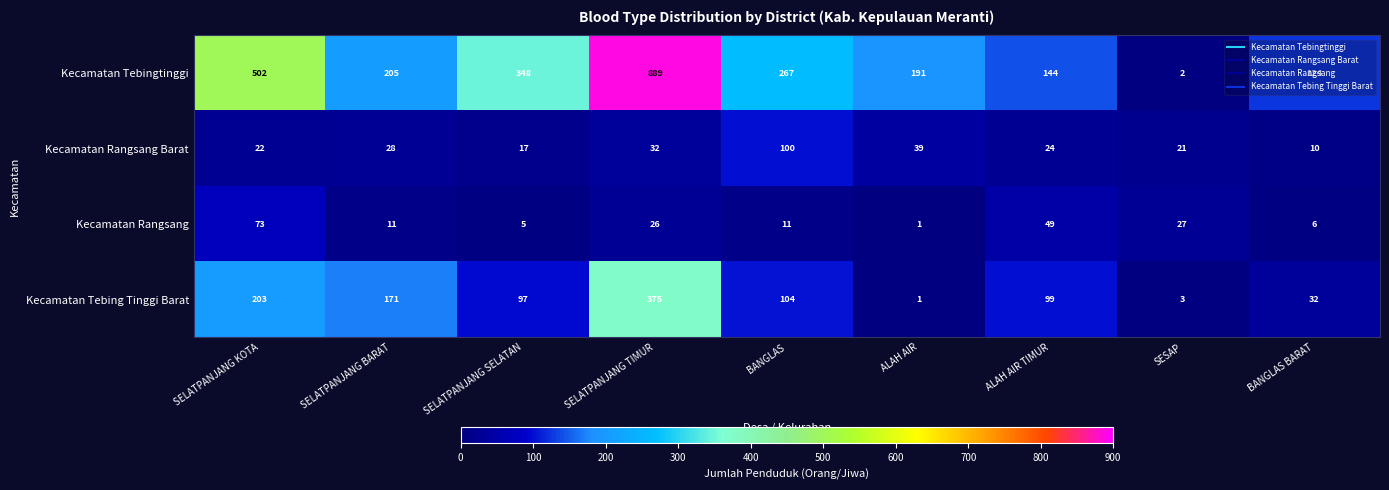

Which series changed the most between SELATPANJANG BARAT and SELATPANJANG TIMUR?

Kecamatan Tebingtinggi